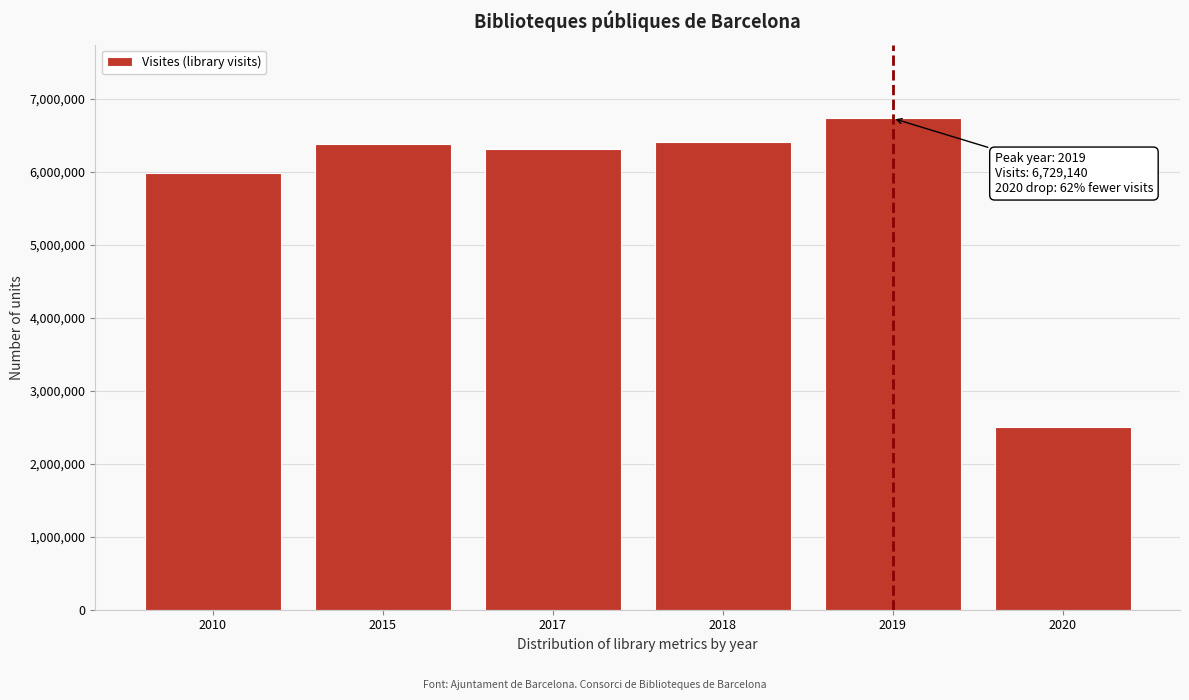

The value at 2015 is 6376796. True or false?

True